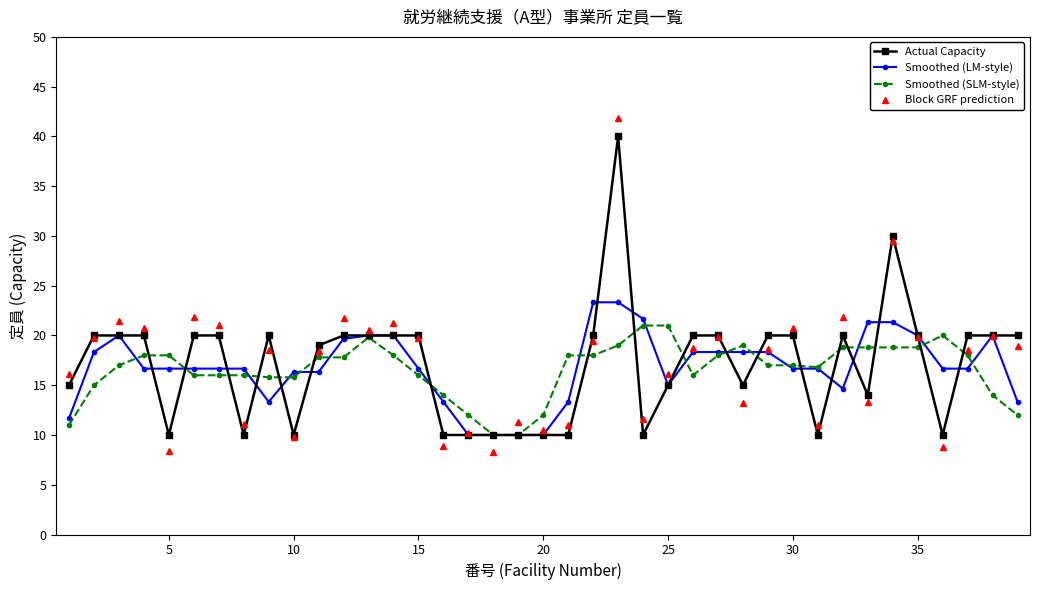

Count the number of categories in the chart.

39